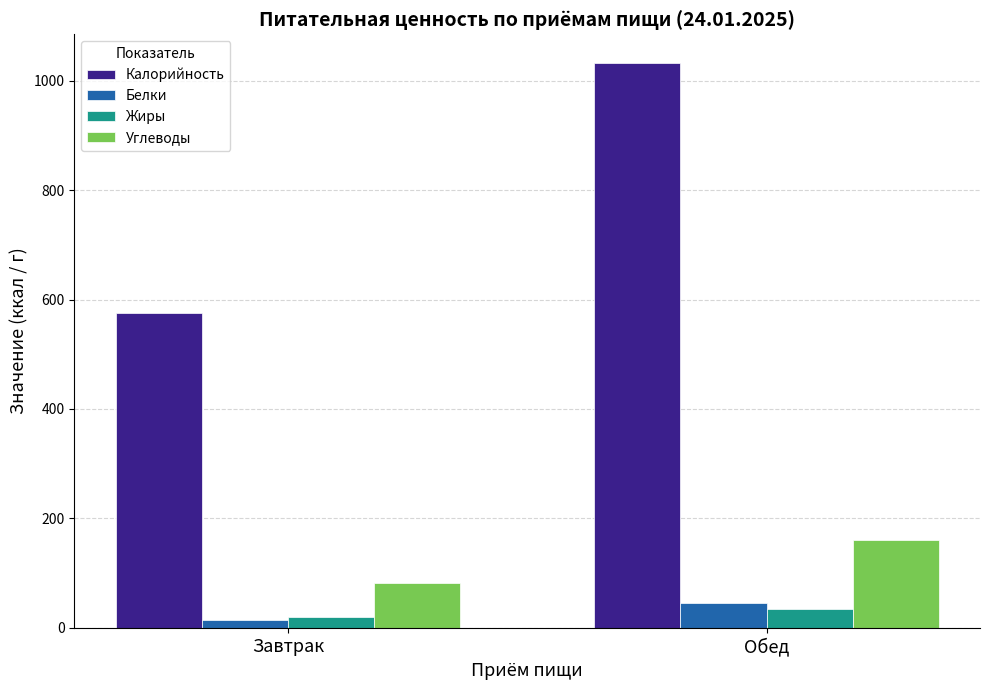

What is the sum of the Калорийность values at Завтрак and Обед?

1608